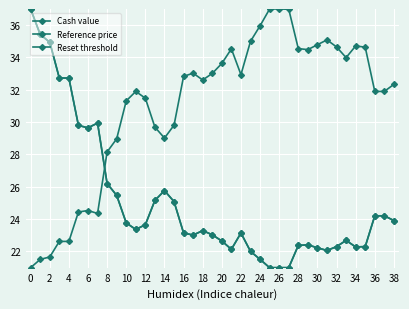

Rank the series by their maximum value, from highest to lowest.

Cash value, Reference price, Reset threshold